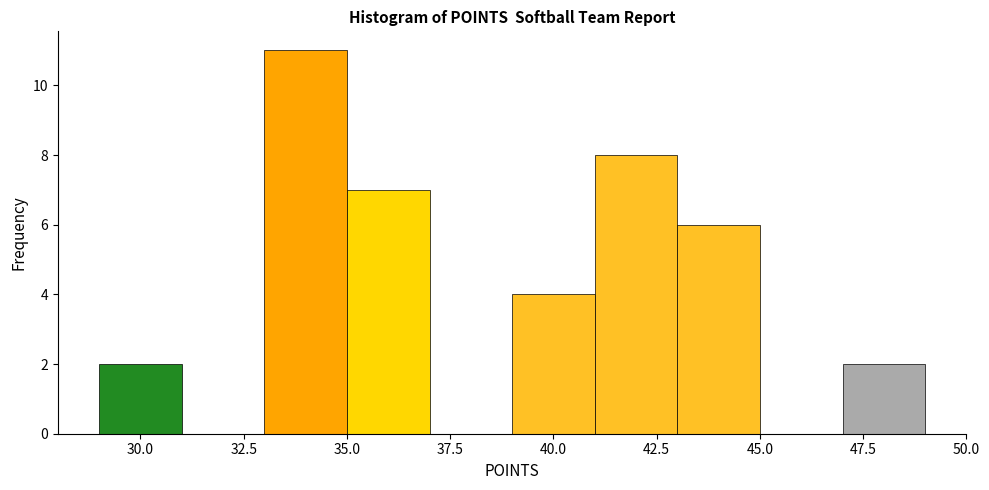

Reading left to right, transcribe this chart: for each bar, give the range it covers on the x-axis and its height. The values are not printed on the chart, so give them approximately, as read against the axis.

29 to 31: 2
31 to 33: 0
33 to 35: 11
35 to 37: 7
37 to 39: 0
39 to 41: 4
41 to 43: 8
43 to 45: 6
45 to 47: 0
47 to 49: 2